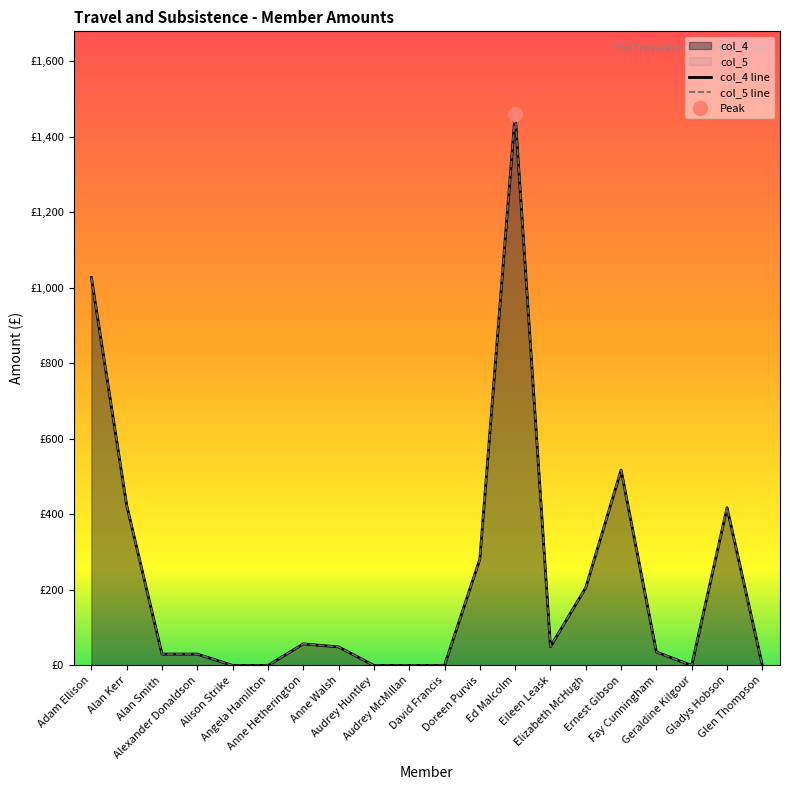

Which category has the highest value in the col_5 series?

Ed Malcolm